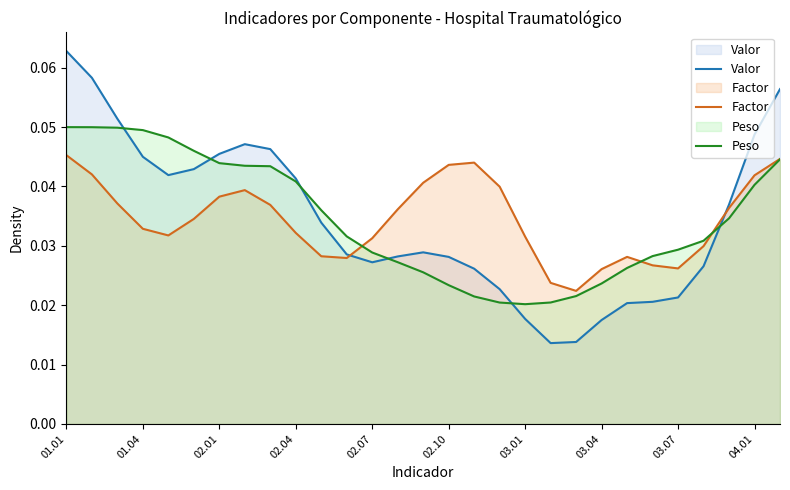

List the series in order of their peak value, highest first.

Valor, Peso, Factor